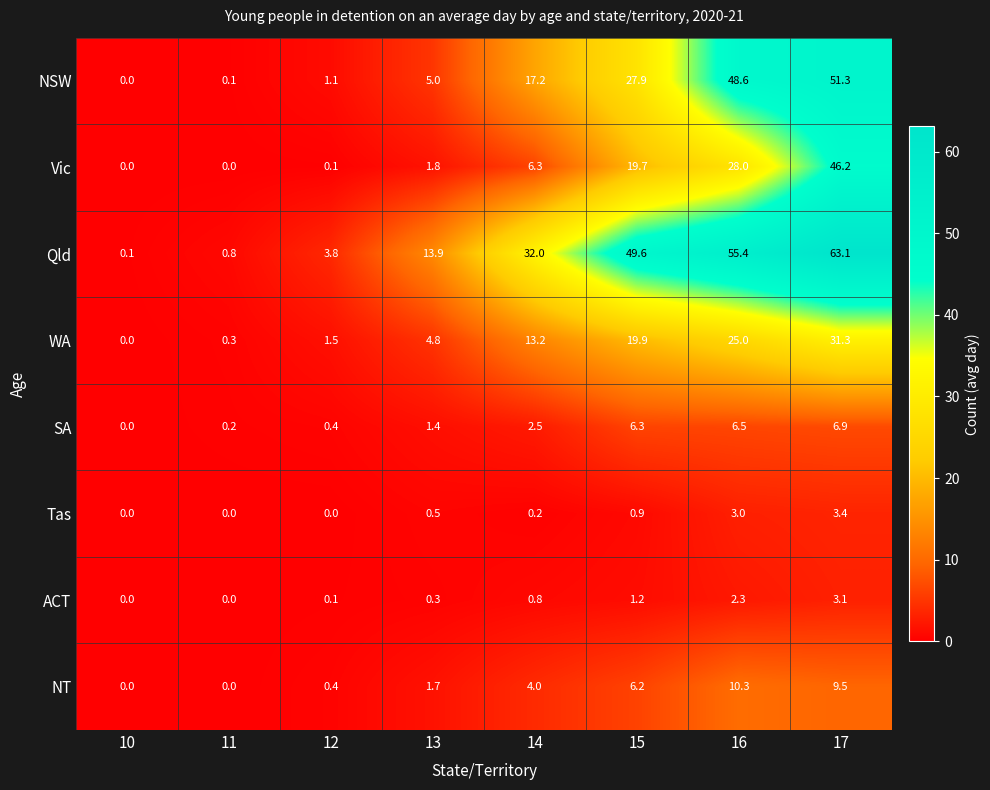

Is the value of WA at 12 greater than the value of NSW at 15?

No